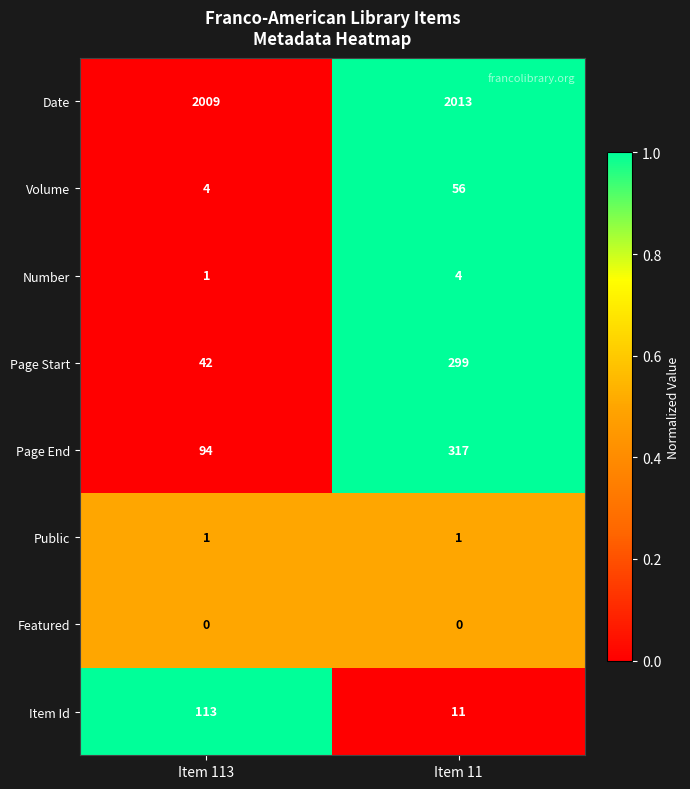

Reading right to left, list all the values displayed in this chart.

Date: Item 11=2013	Item 113=2009
Volume: Item 11=56	Item 113=4
Number: Item 11=4	Item 113=1
Page Start: Item 11=299	Item 113=42
Page End: Item 11=317	Item 113=94
Public: Item 11=1	Item 113=1
Featured: Item 11=0	Item 113=0
Item Id: Item 11=11	Item 113=113